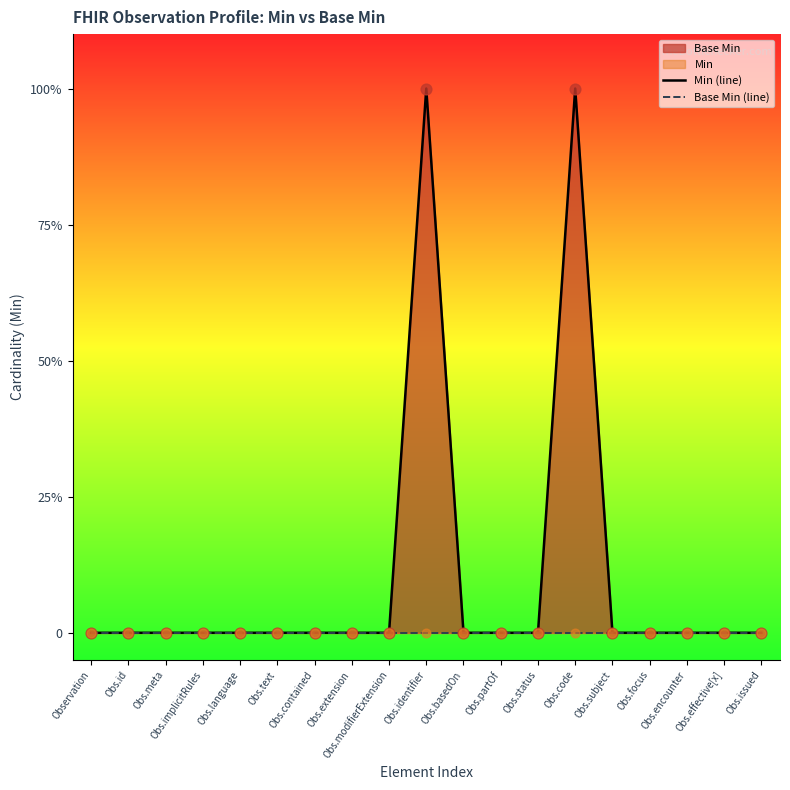

Is the value of Min (line) at Obs.language greater than the value of Base Min (line) at Obs.issued?

No